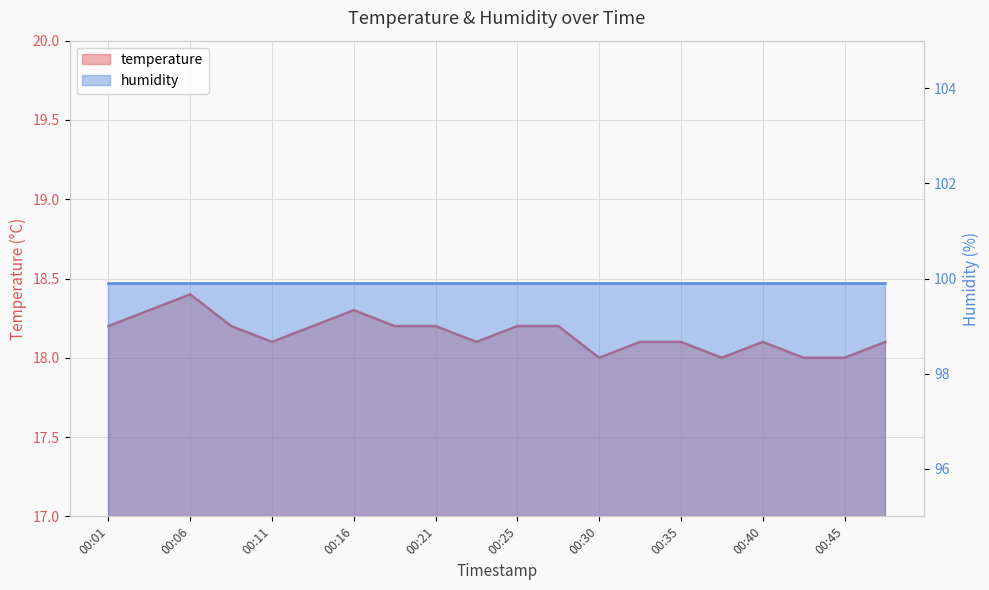

Is it true that the value at 00:40 is 7.4?

False